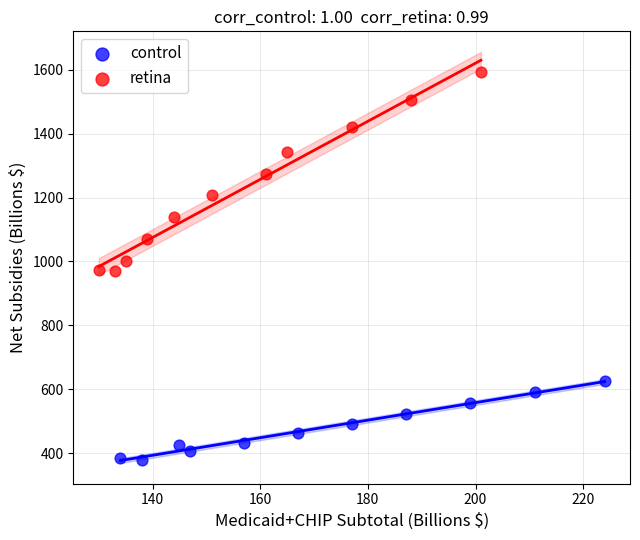

Which series contains the lowest Y value?

control